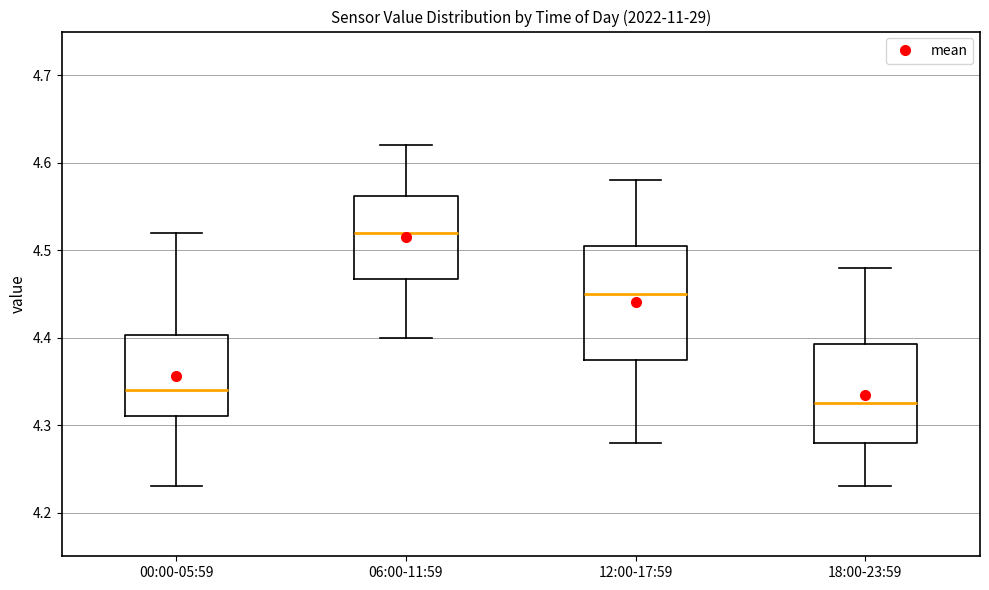

Reading left to right, transcribe this box plot: for each box, give where its median line is, the range the box spans, and where its two whiskers end, as read against the y-axis. The values are not printed on the chart, so give them approximately, as read against the axis.

00:00-05:59: median 4.34, box 4.31 to 4.40, whiskers 4.23 to 4.52
06:00-11:59: median 4.52, box 4.47 to 4.56, whiskers 4.40 to 4.62
12:00-17:59: median 4.45, box 4.38 to 4.51, whiskers 4.28 to 4.58
18:00-23:59: median 4.33, box 4.28 to 4.39, whiskers 4.23 to 4.48